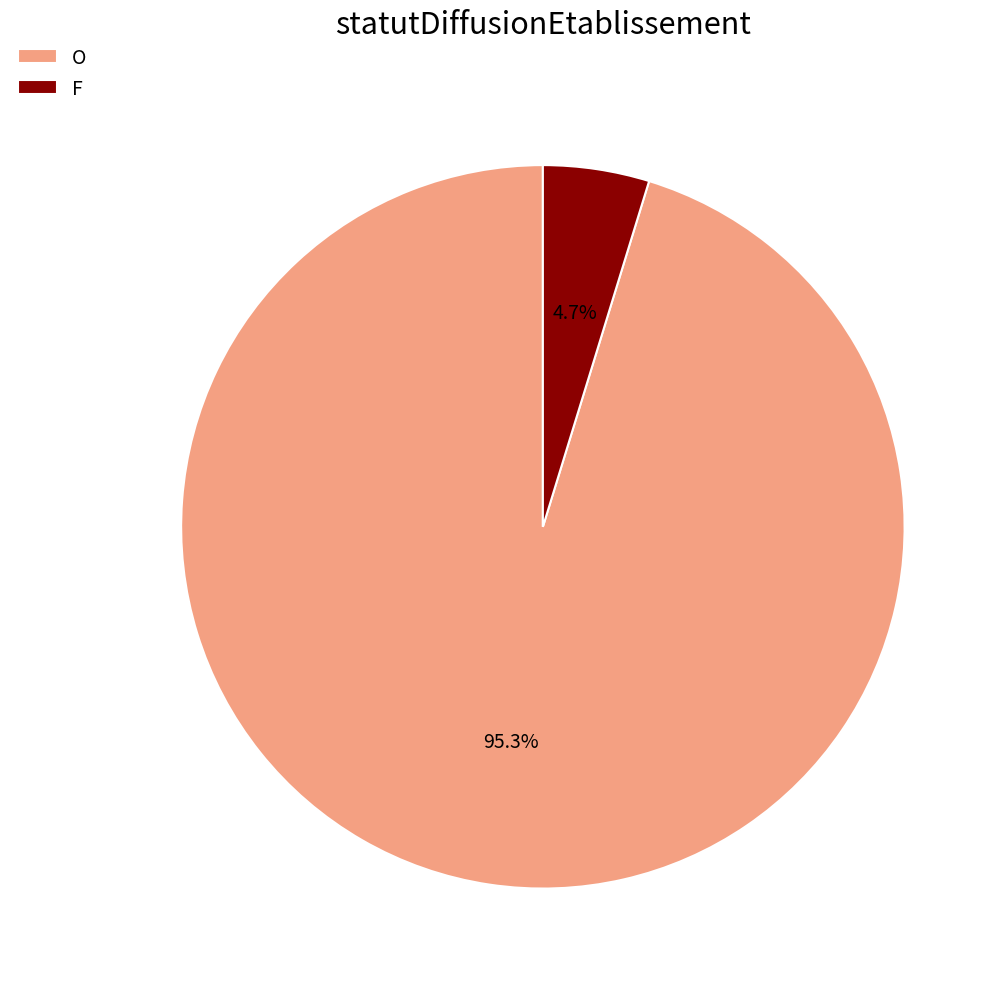

Count the number of slices in the pie.

2